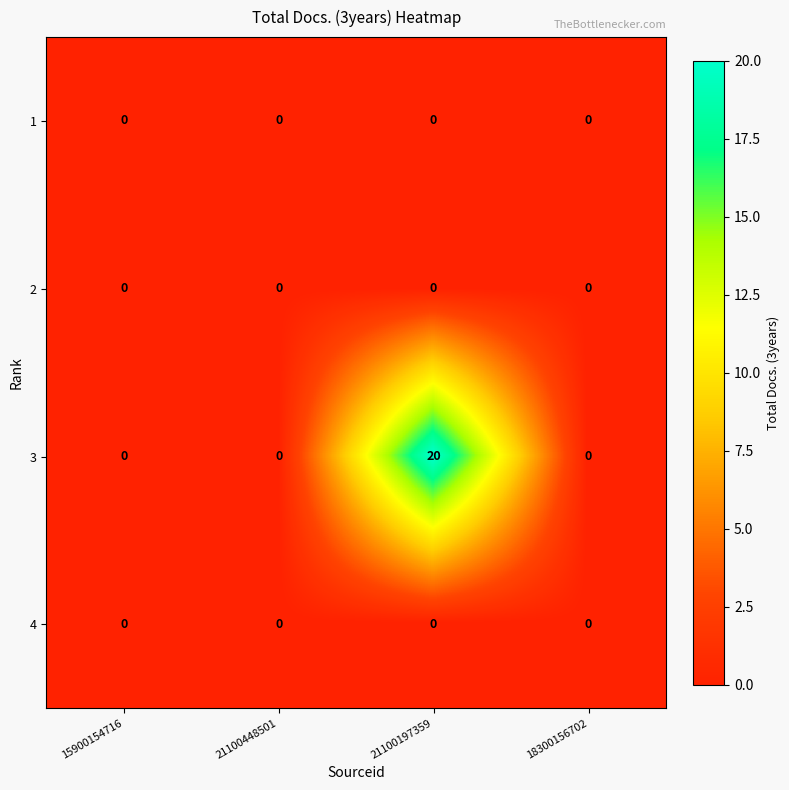

Which label corresponds to the largest value in the chart?

21100197359